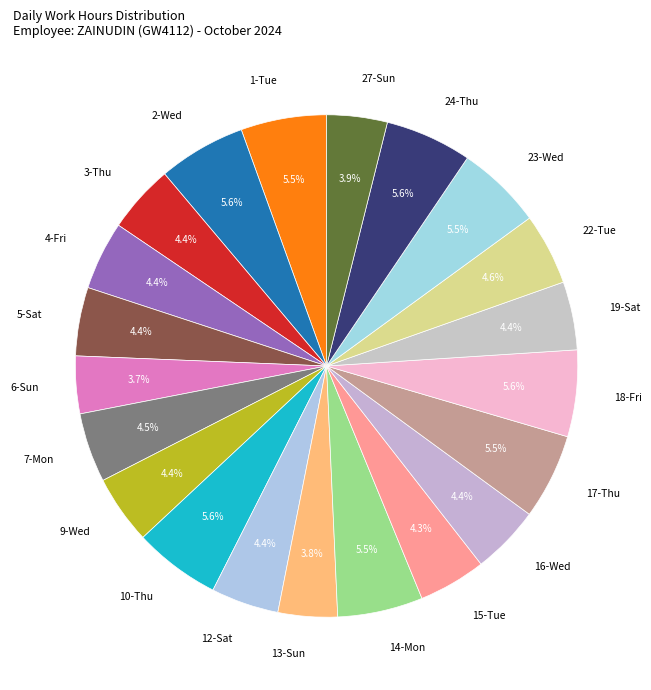

To the nearest percent, what is the combined percentage of 15-Tue and 16-Wed?

9%